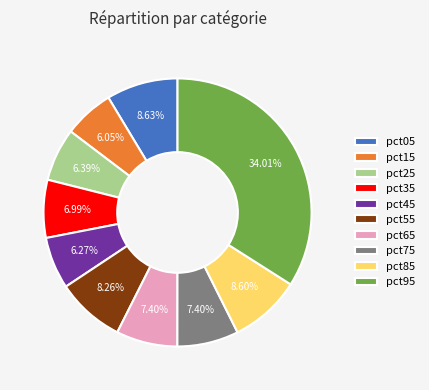

Is it true that pct15 is 18% of the pie?

False